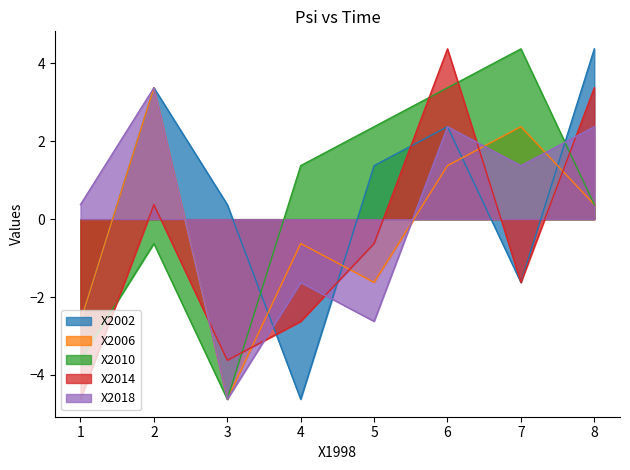

How many lines are shown in the chart?

5